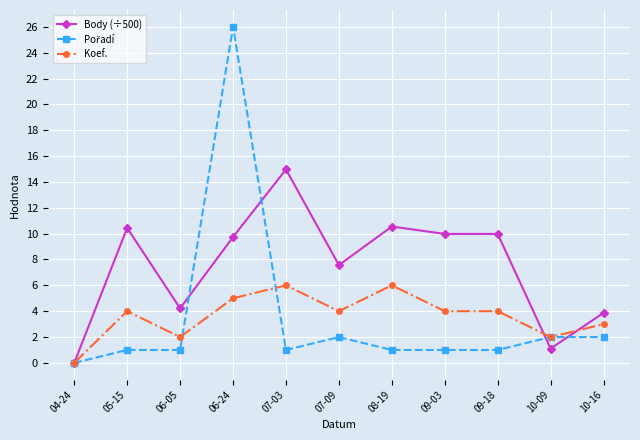

What is the difference between the maximum and second lowest values in the Koef. series?

4.0